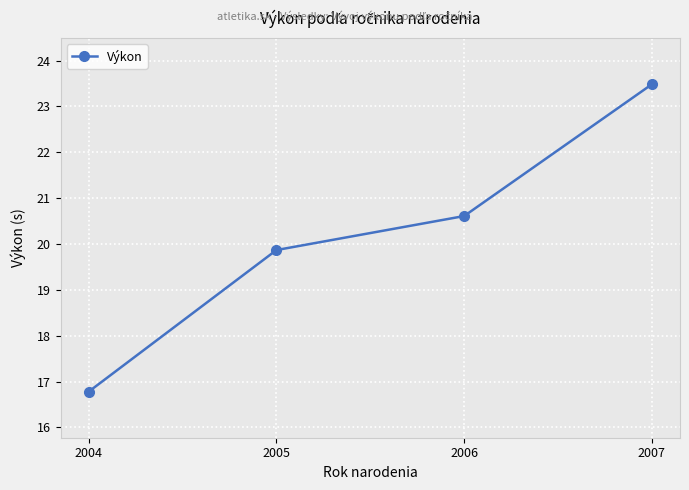

Reading left to right, transcribe all the data shown in this chart.

16.8	19.9	20.6	23.5